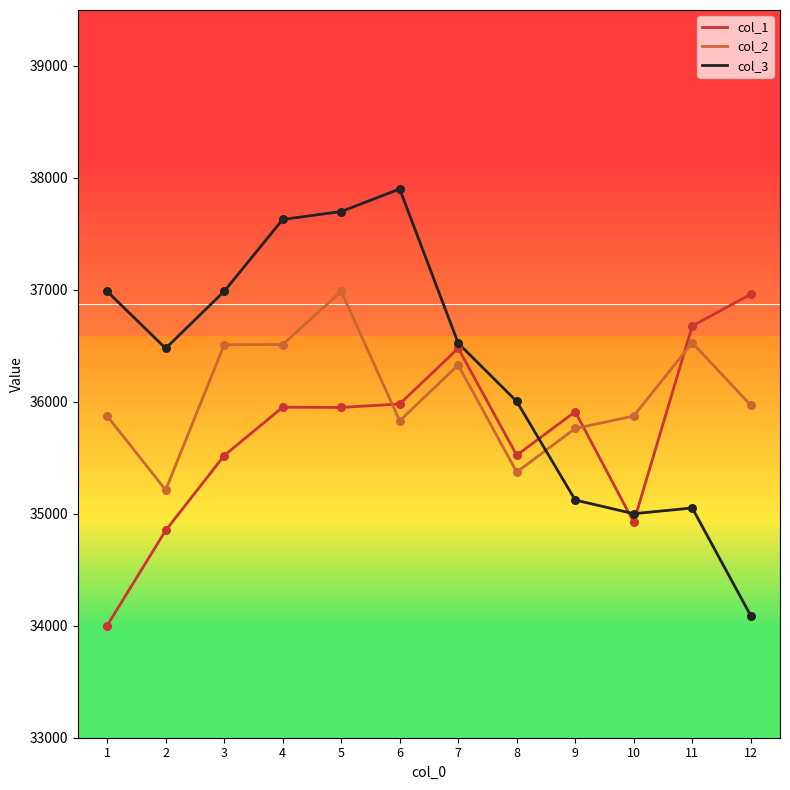

Is the value of col_3 at 5 greater than the value of col_1 at 3?

Yes